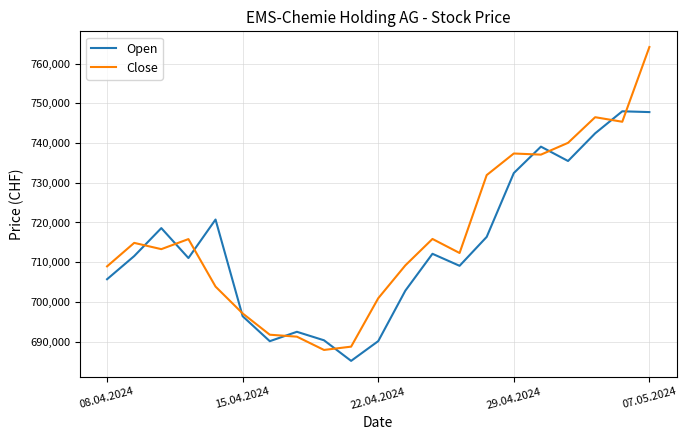

What is the minimum value for Close?

687895